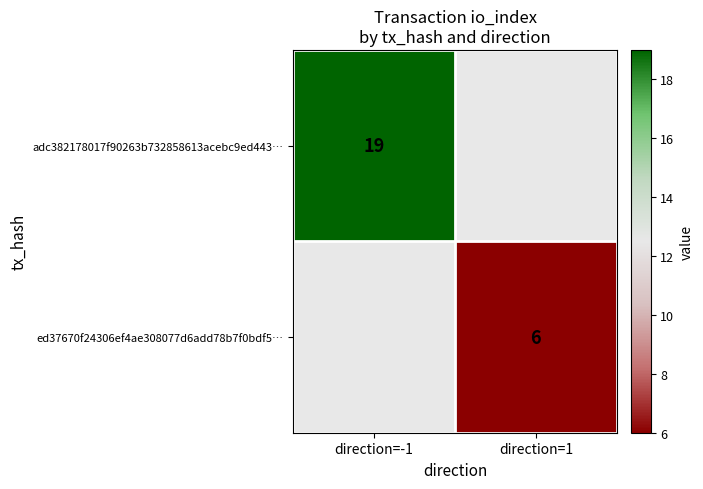

At how many categories does at least one series exceed 10?

1